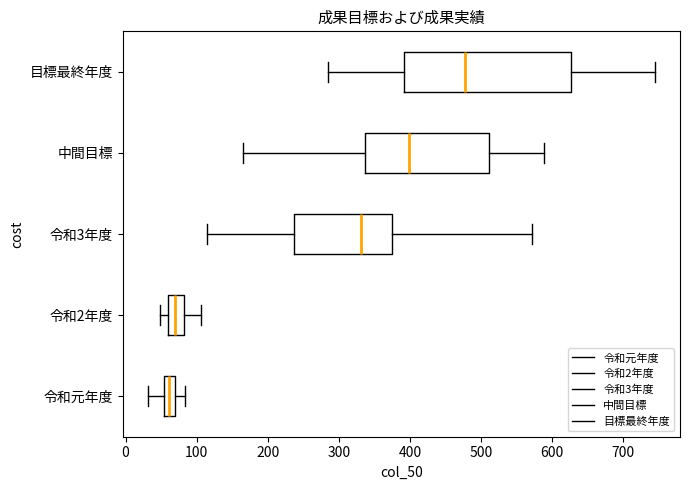

Comparing the boxes themselves (not the whiskers), which one is the widest?

目標最終年度